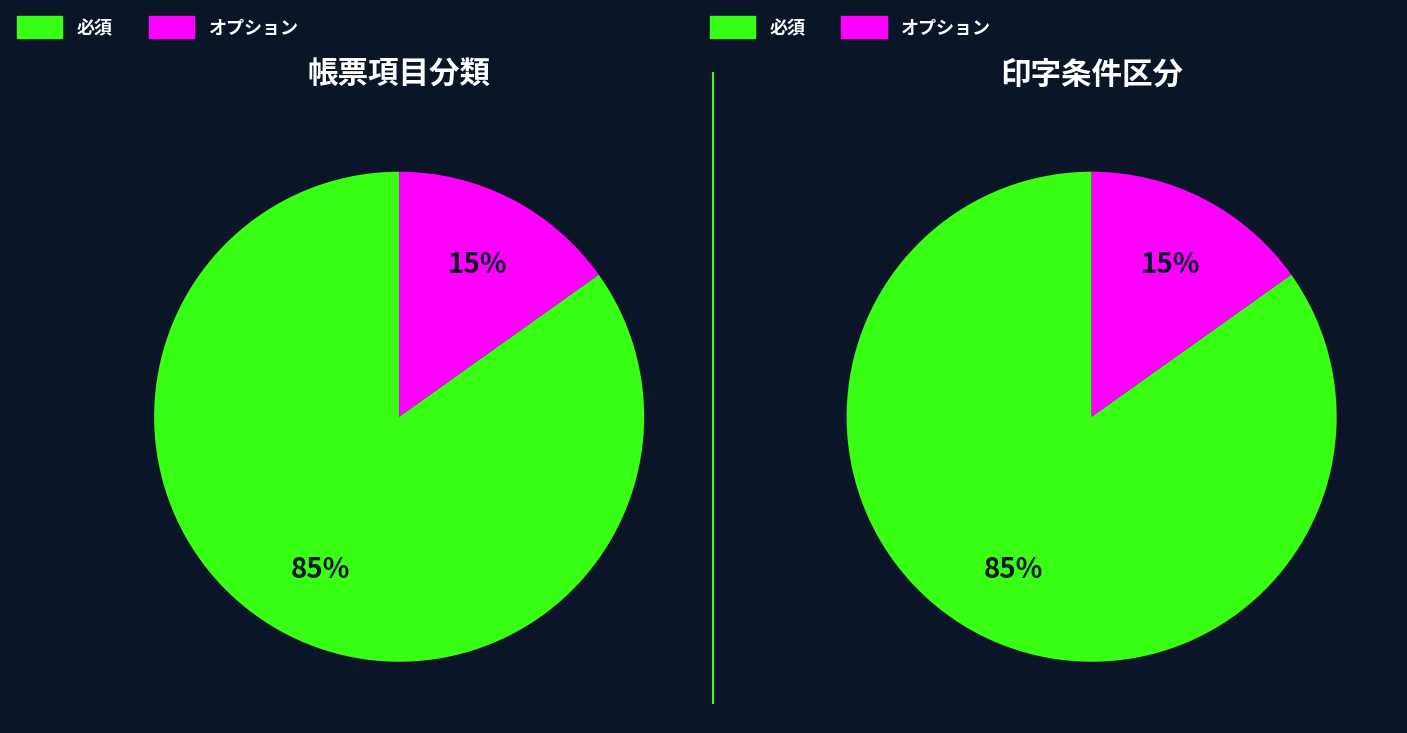

What is the smallest slice in the pie chart?

オプション